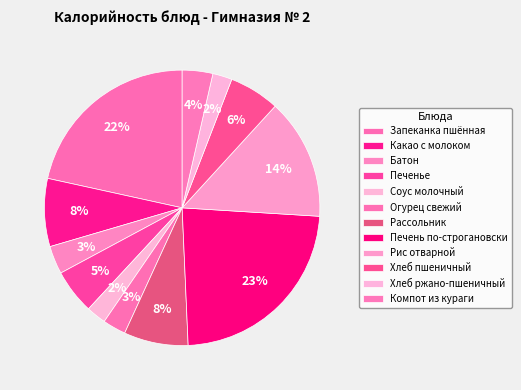

Count the number of slices in the pie.

12